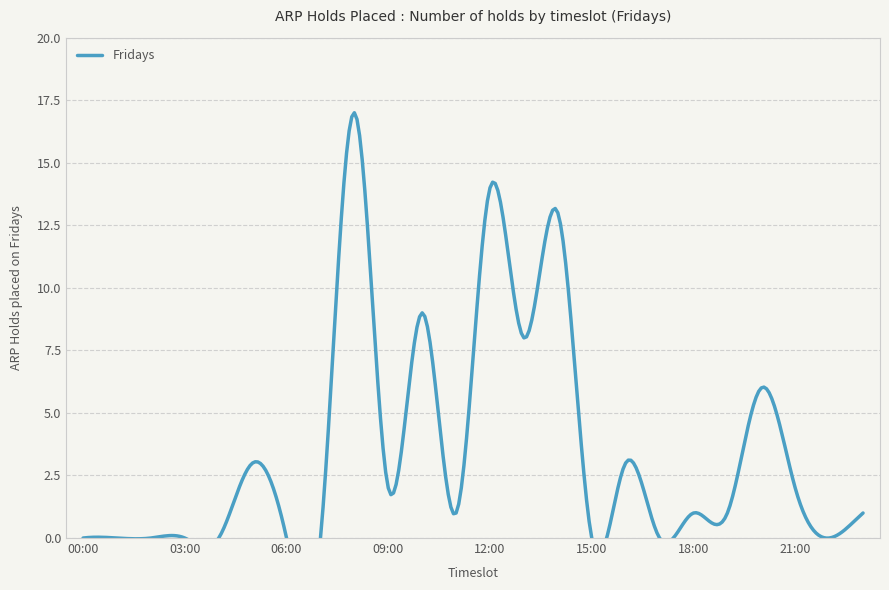

How many interior local valleys (lower than both neighbors) does the data have?

6